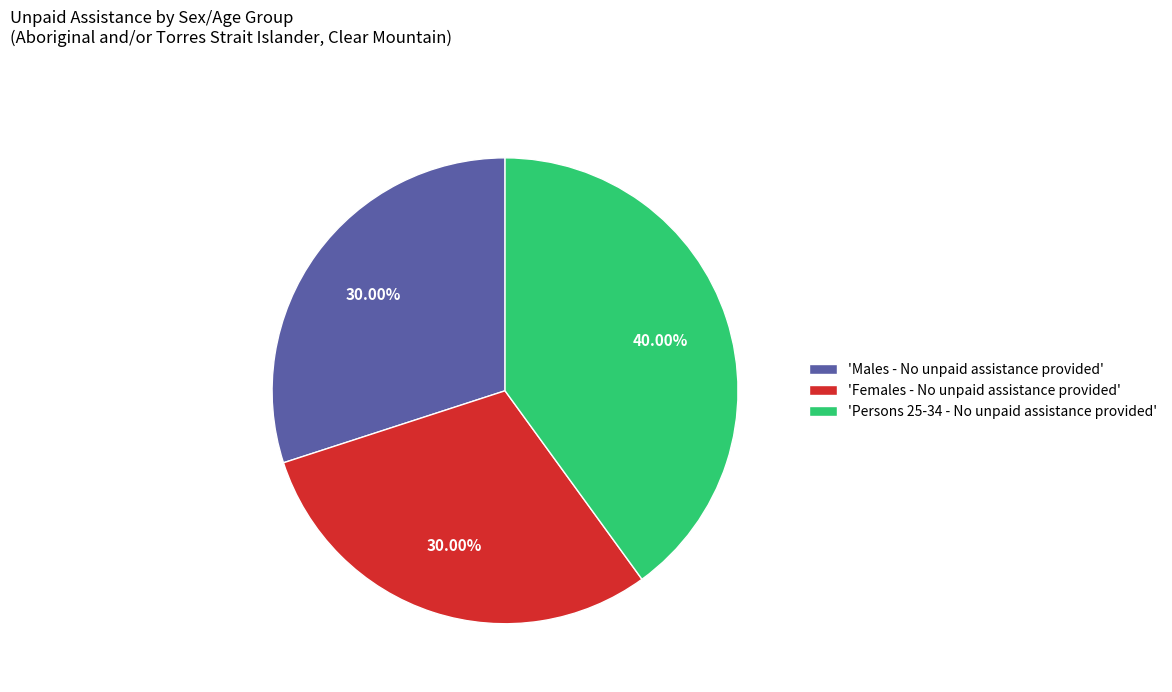

Is there a majority slice in this chart?

No